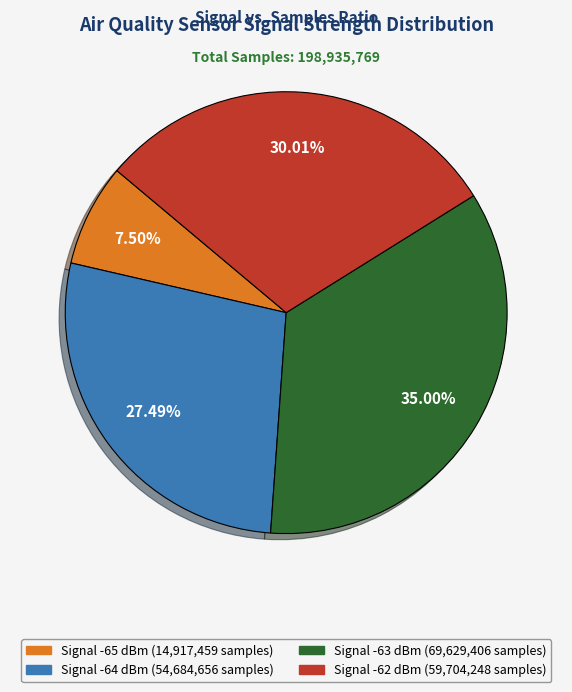

Count the number of slices in the pie.

4